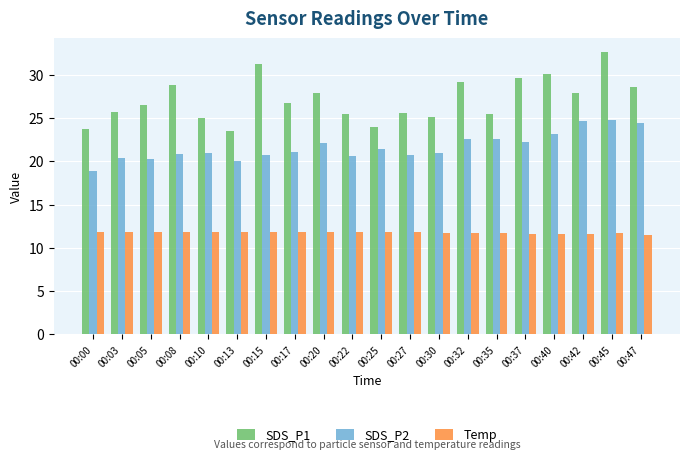

What is the approximate value of SDS_P1 at 00:32?

29.1